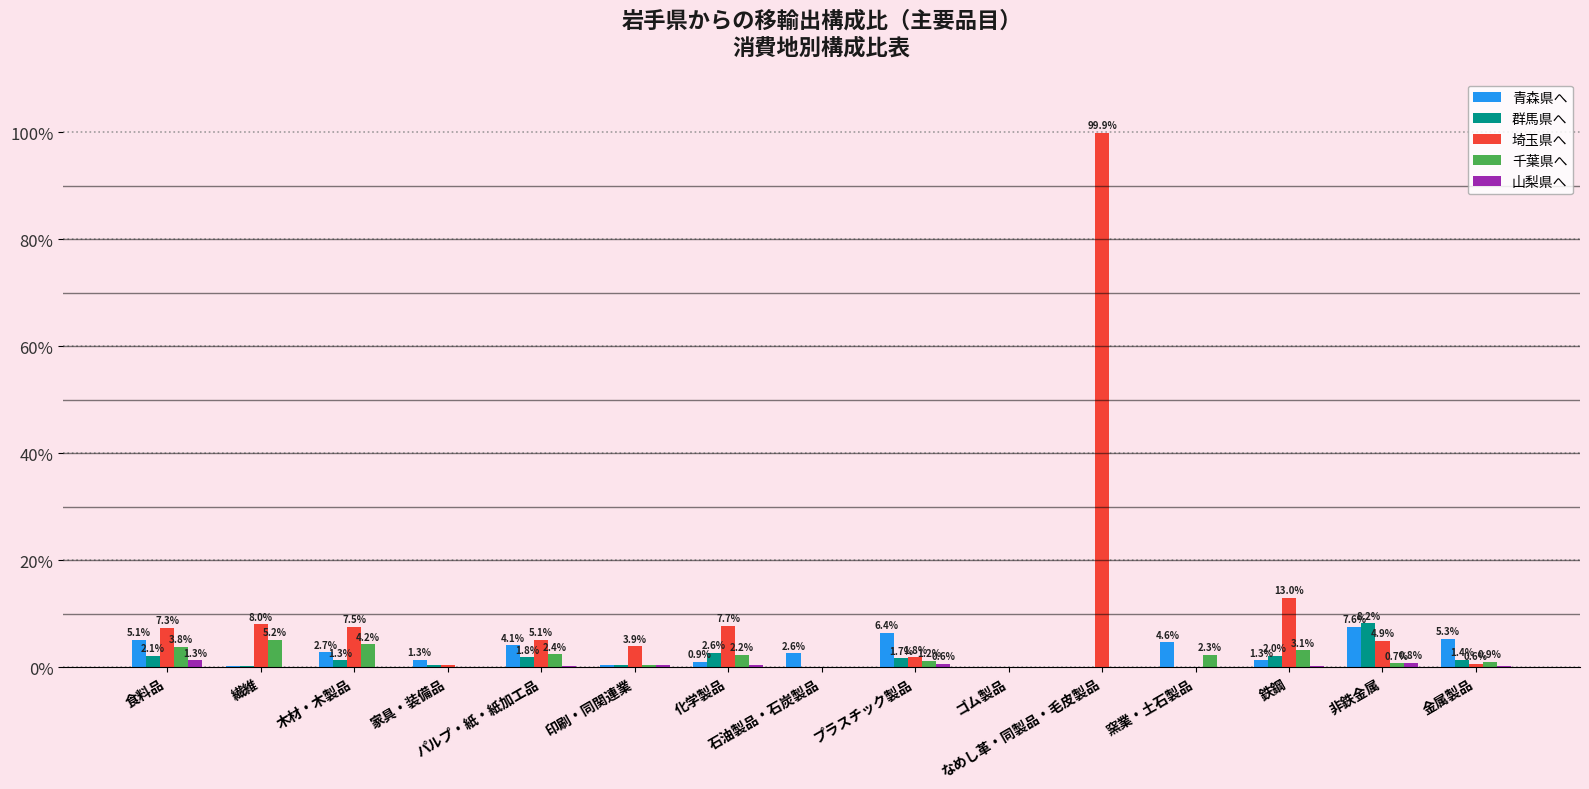

What is the maximum value shown in the chart?

1.0